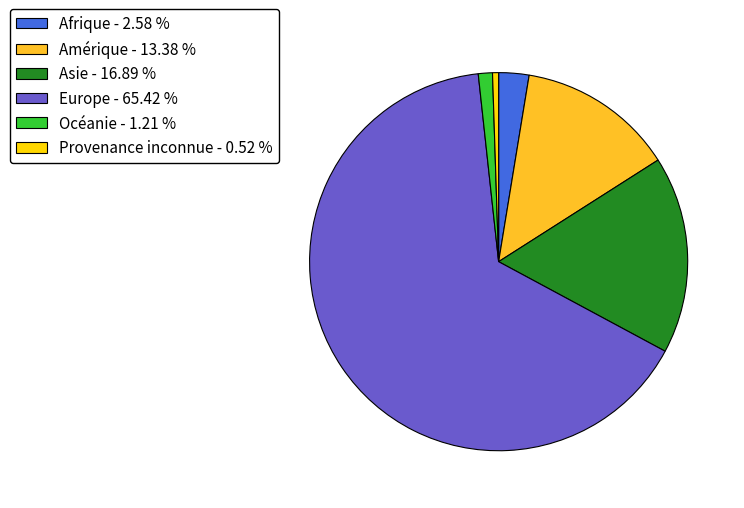

Is there any slice that represents more than half of the pie?

Yes